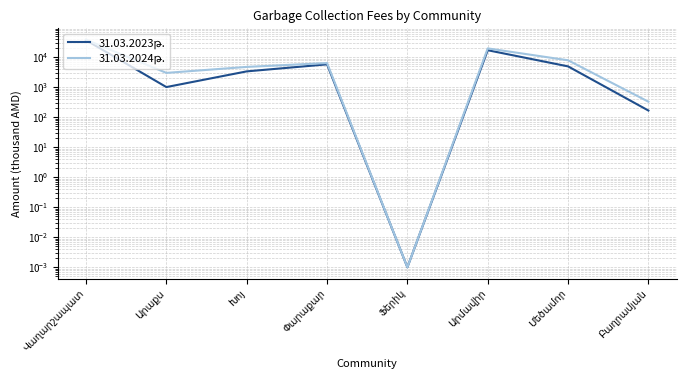

At Մեծամոր, list the series in order from largest to smallest.

31.03.2024թ., 31.03.2023թ.